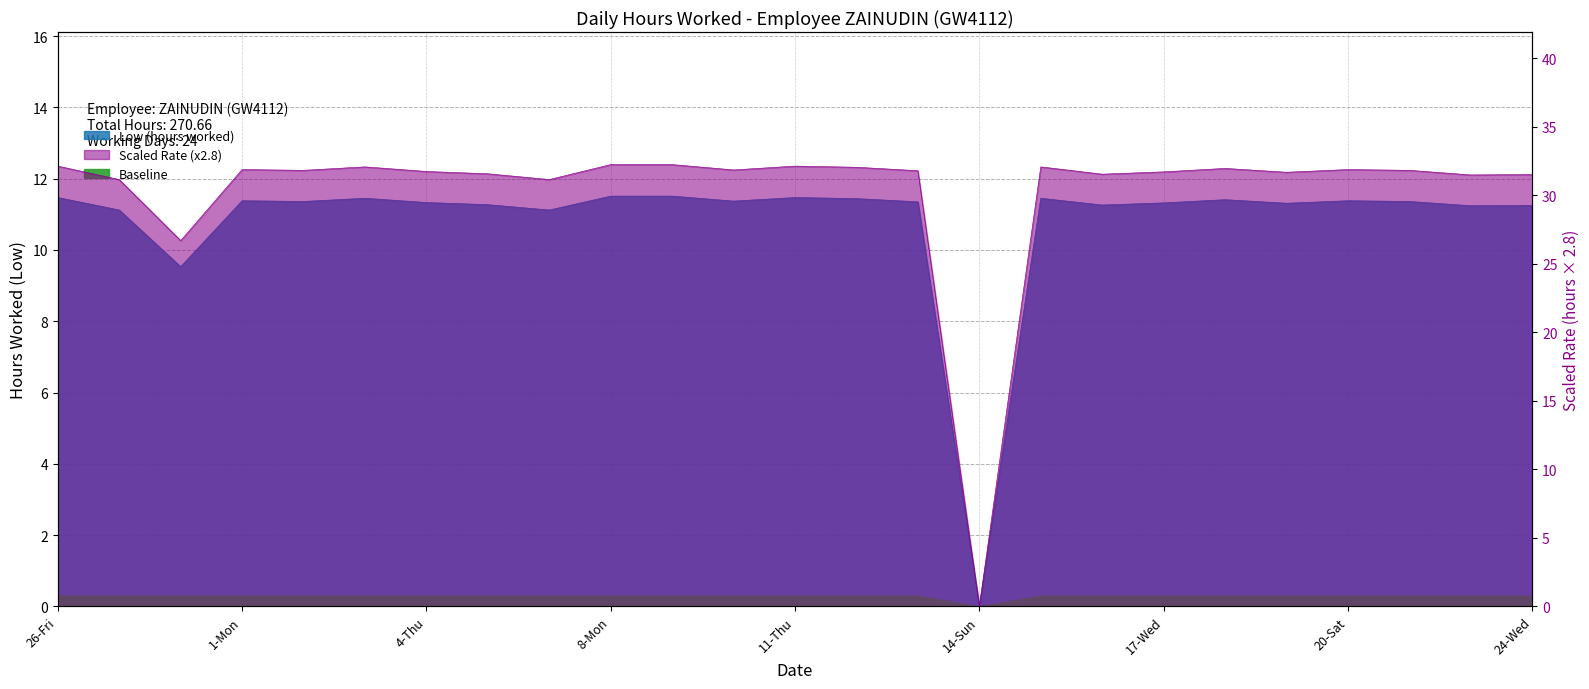

Where is the first local maximum?

1-Mon